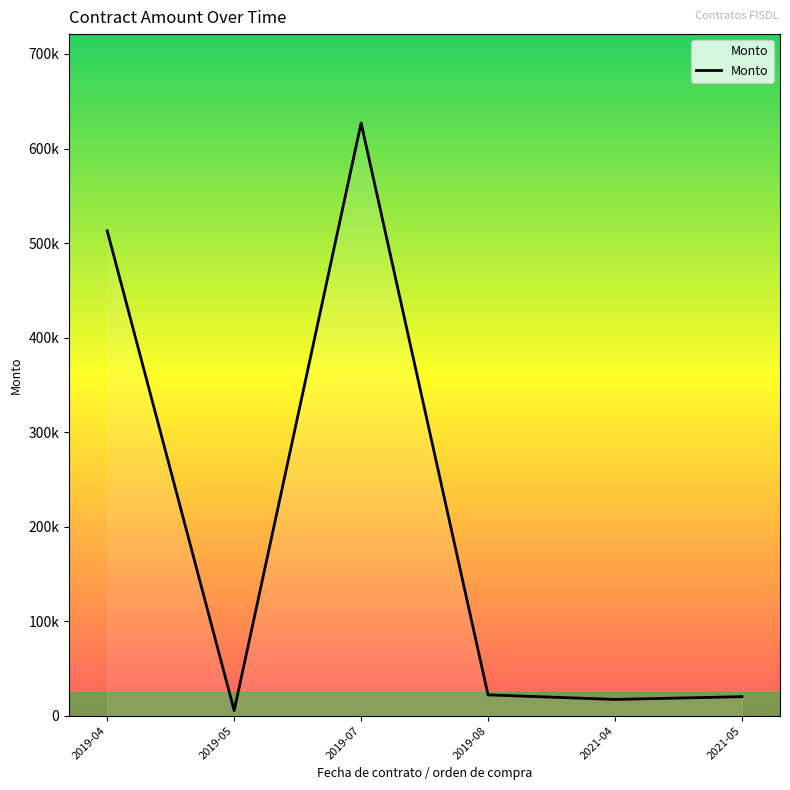

Does the chart display data point markers on the line(s)?

No